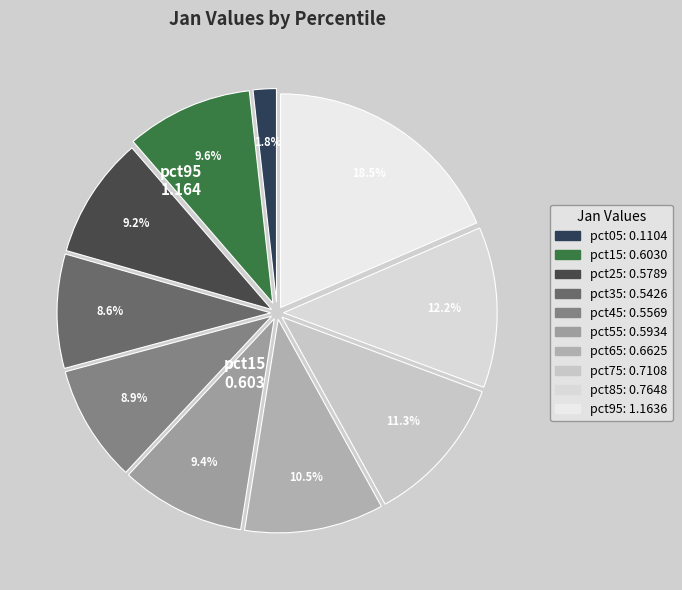

Which slice is the smallest?

pct05